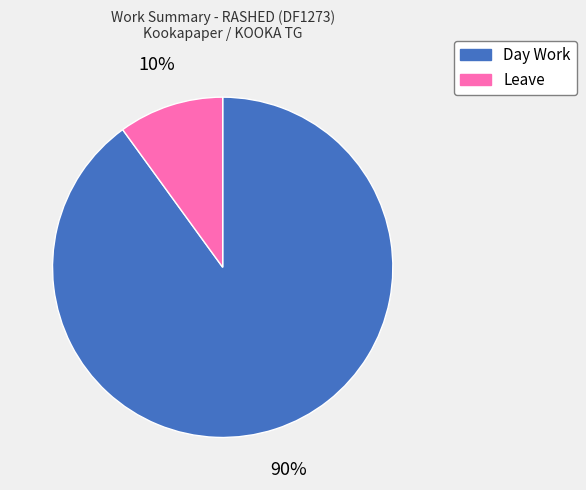

The Day Work slice represents 98% of the pie. True or false?

False